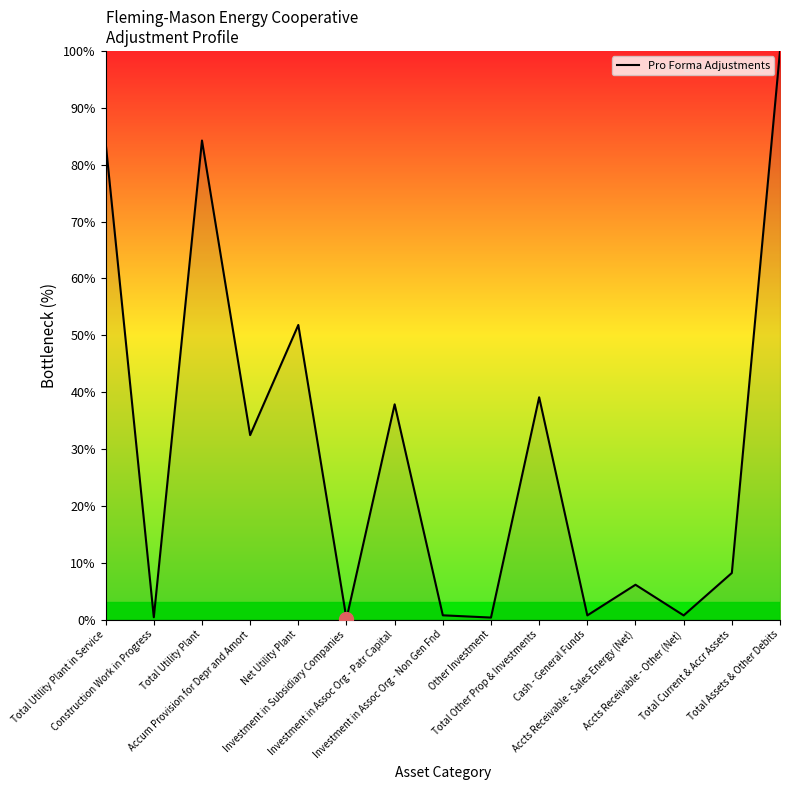

What is the difference between the maximum and minimum values?

99.9